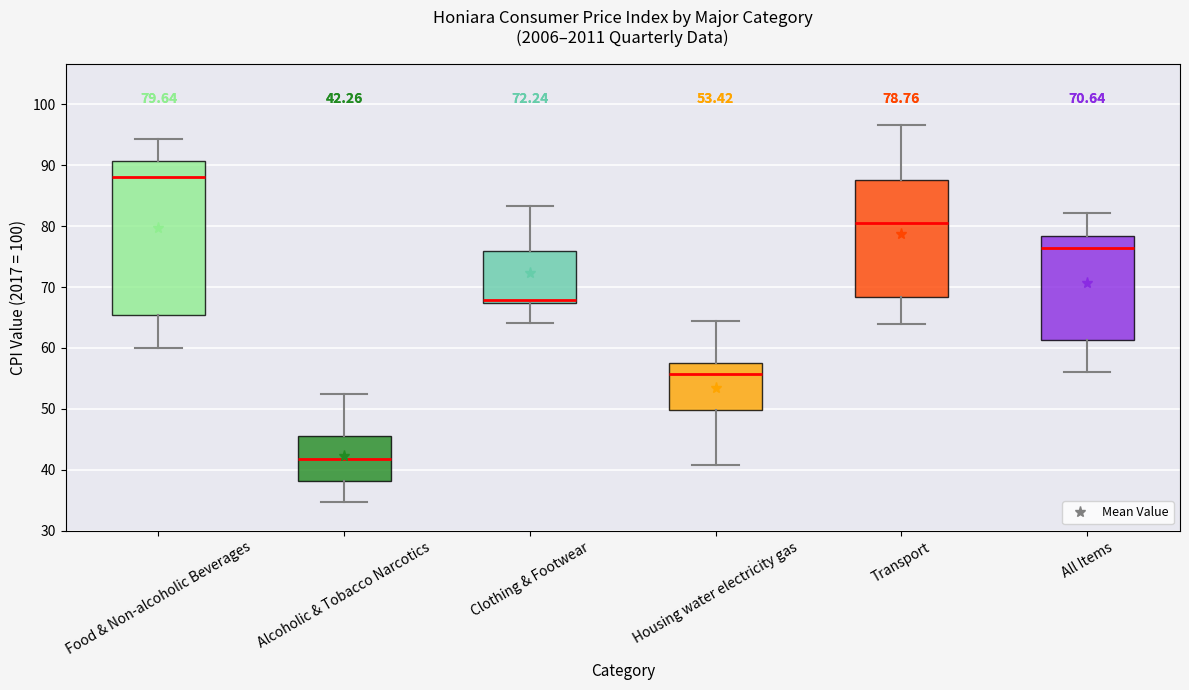

Which box's median line is the lowest?

Alcoholic & Tobacco Narcotics